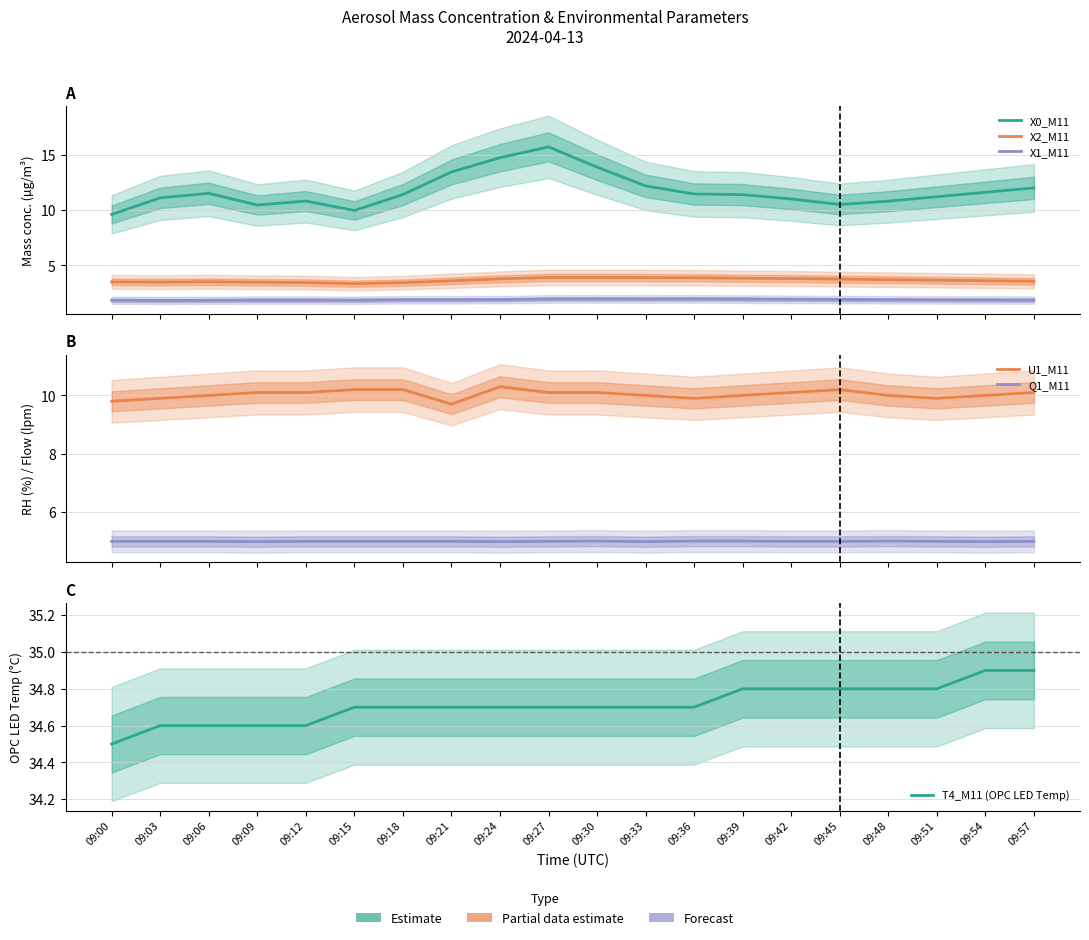

Which series changed the most between 09:24 and 09:48?

X0_M11